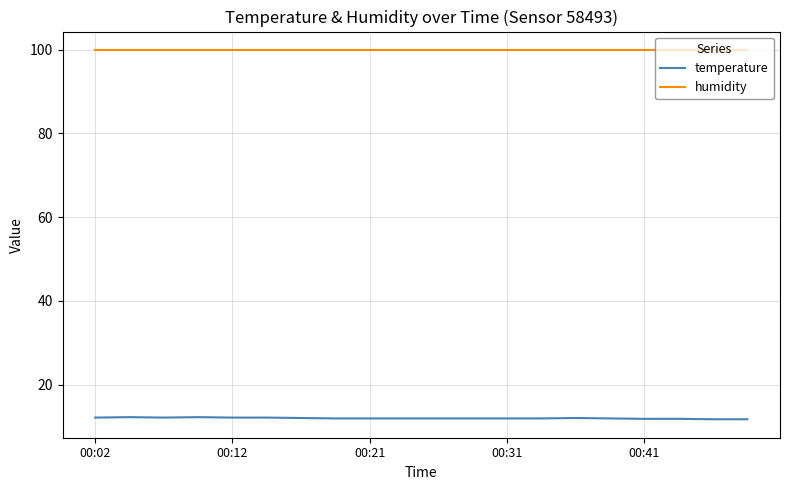

What is the maximum value shown in the chart?

99.9